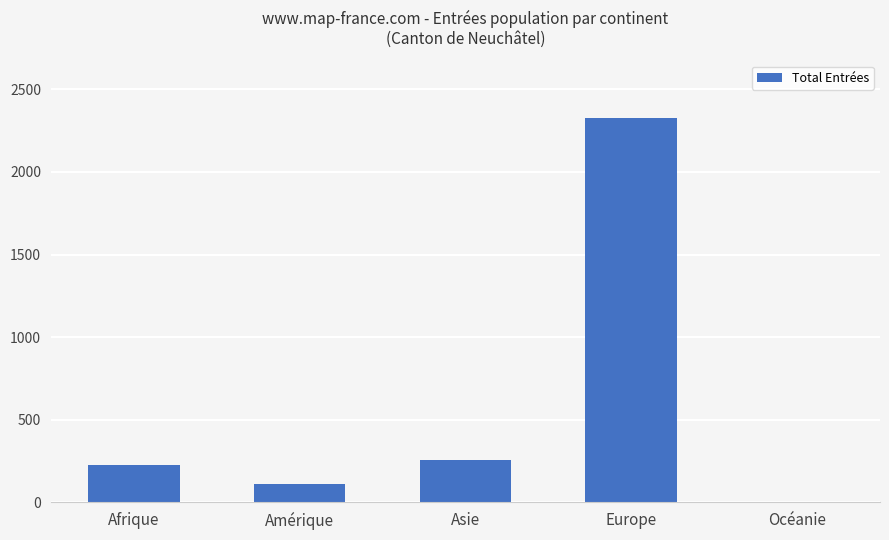

Count the number of data series in this chart.

1